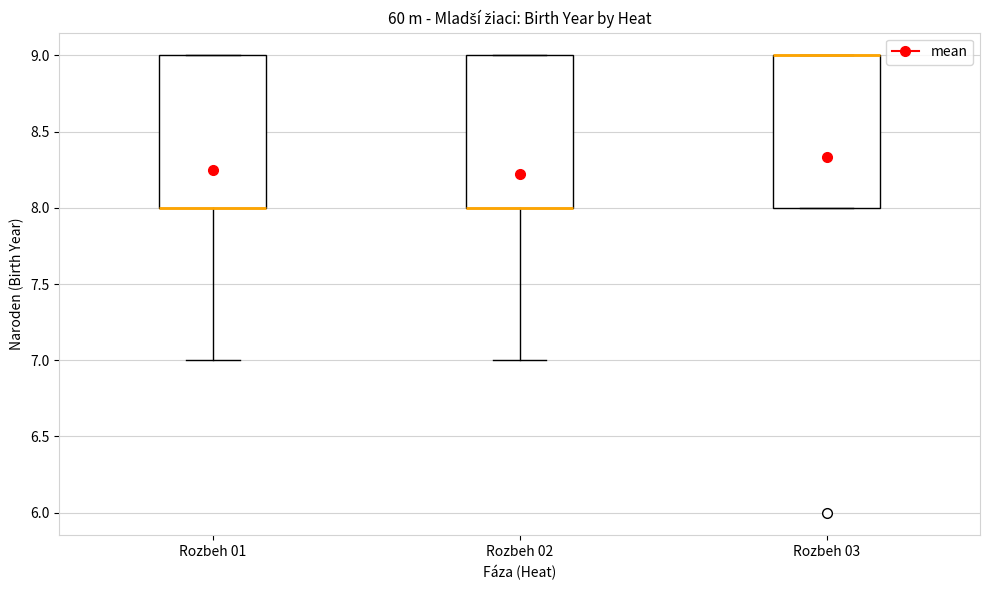

Where does the lower whisker of the box for Rozbeh 01 end on the y-axis? The values are not printed on the chart, so give them approximately, as read against the axis.

7